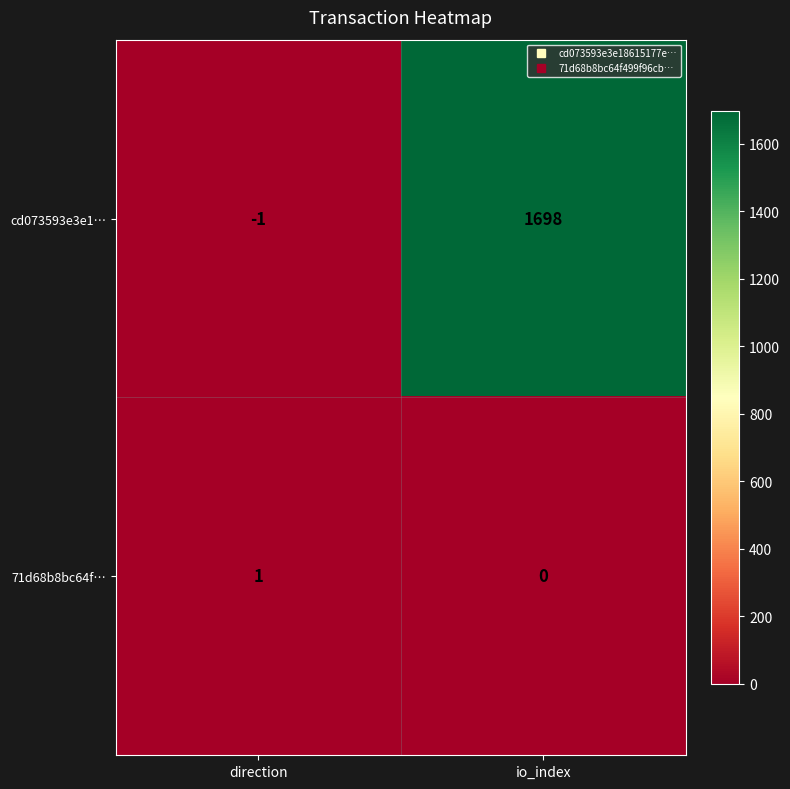

Which series has the widest spread of values?

cd073593e3e1…